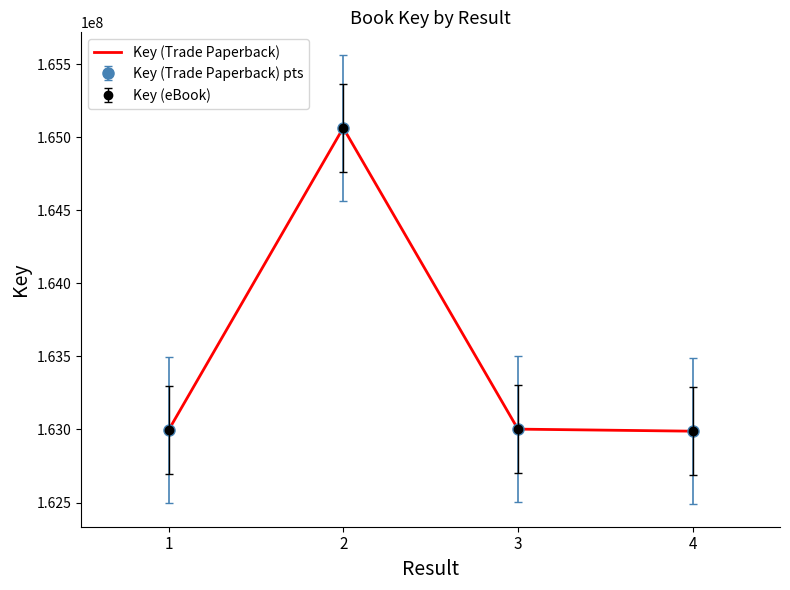

At which label is Key (eBook) closest to 163526020?

3